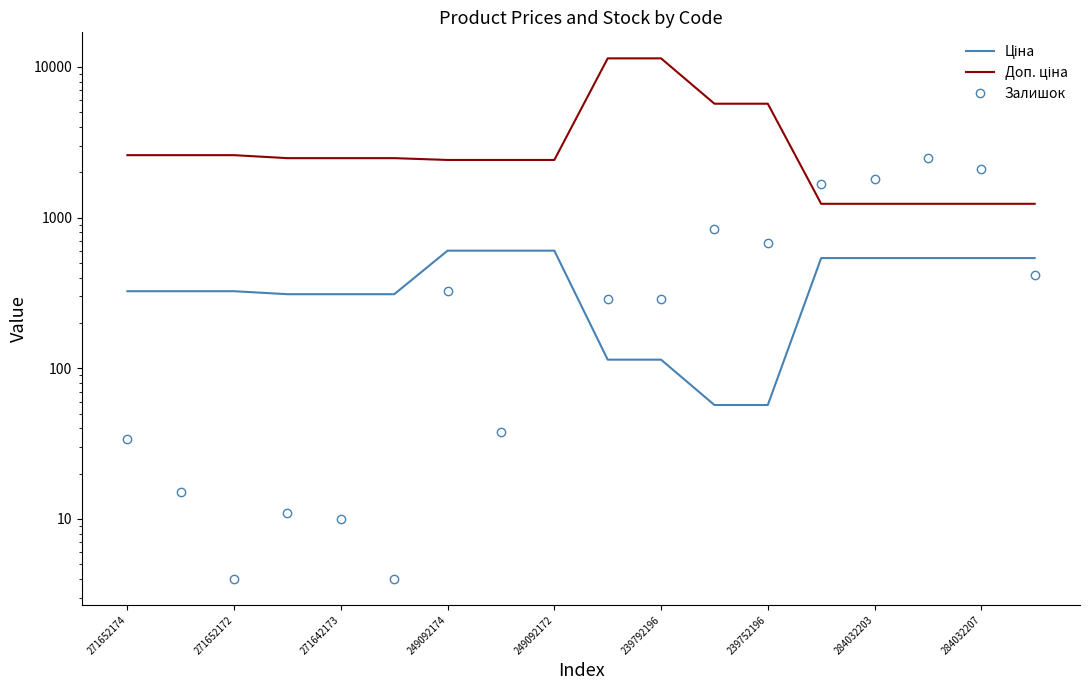

What are all the series names shown in the legend?

Ціна, Доп. ціна, Залишок